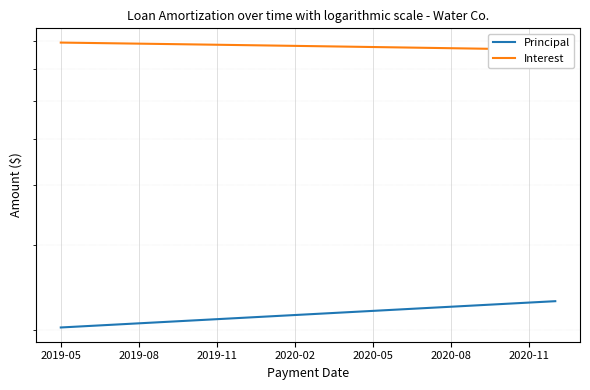

Which series has the largest total across all categories?

Interest